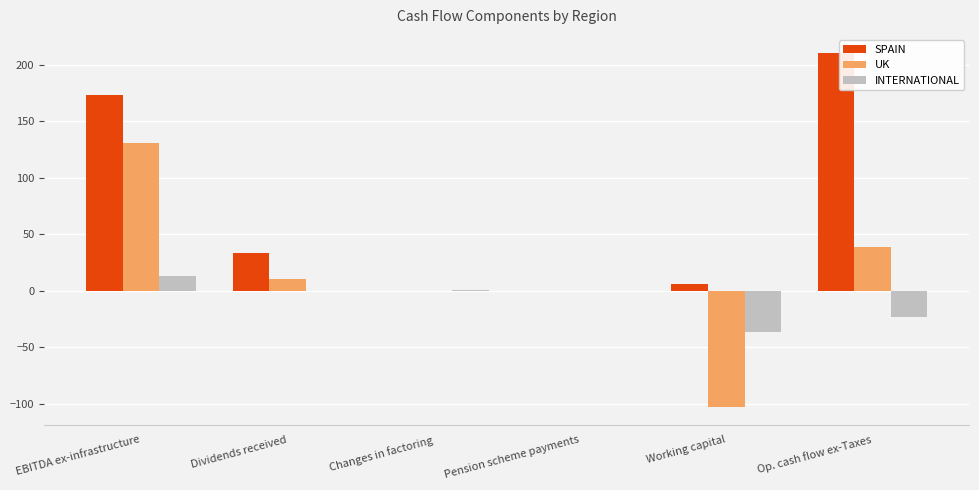

Which series changed the most between Dividends received and Pension scheme payments?

SPAIN